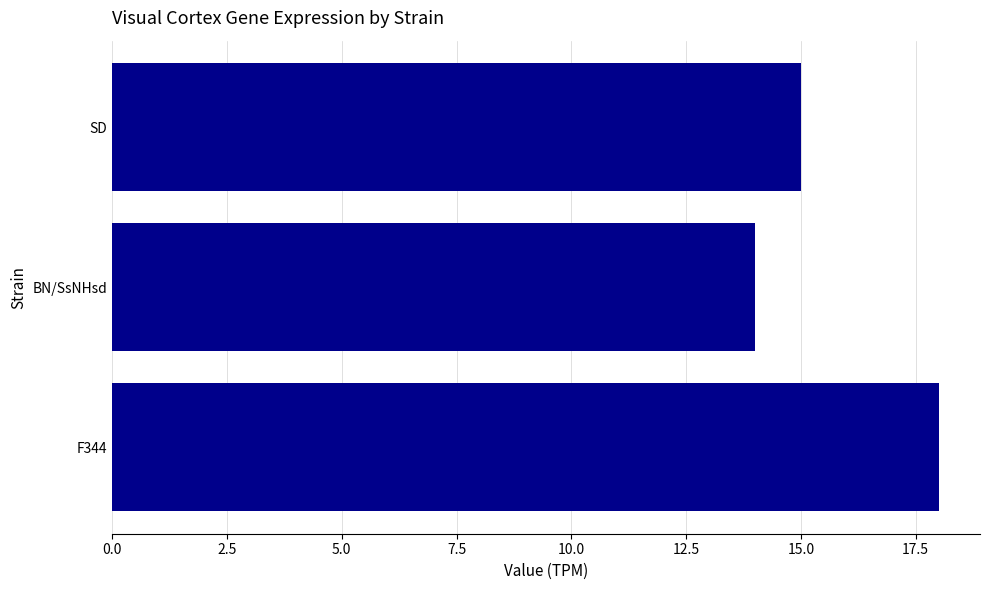

How many data points are less than 15?

1